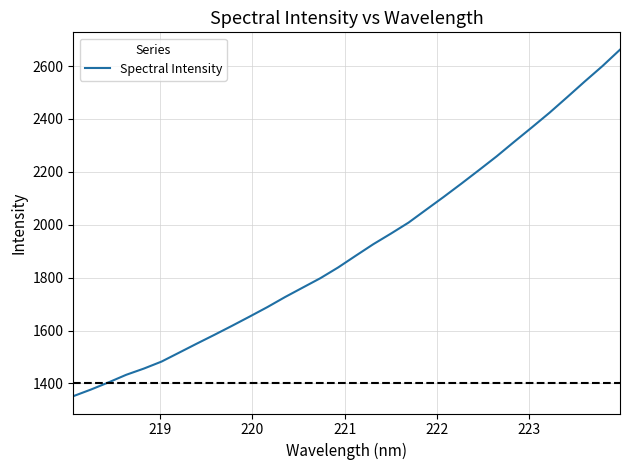

What is the smallest value displayed?

1352.0